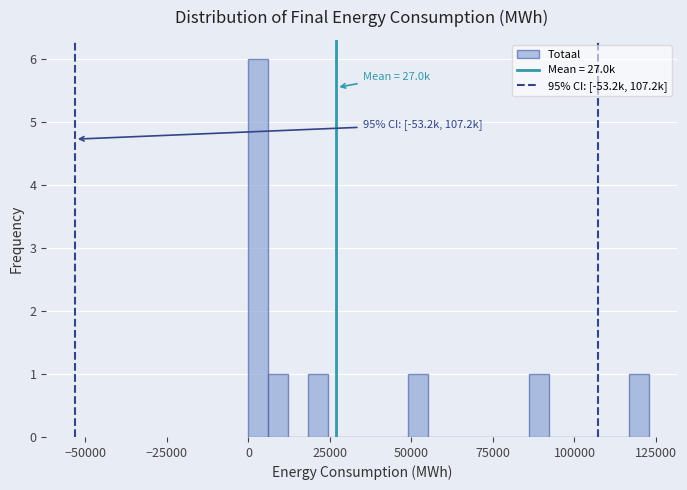

Read against the x-axis, roughly where is the centre of the tallest bar?

5000